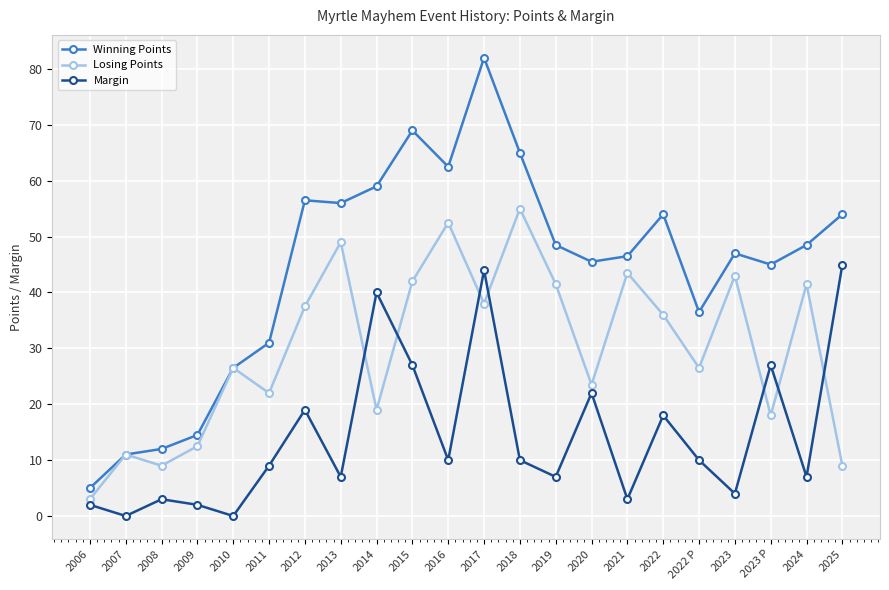

True or false: Margin and Winning Points intersect in this chart.

False